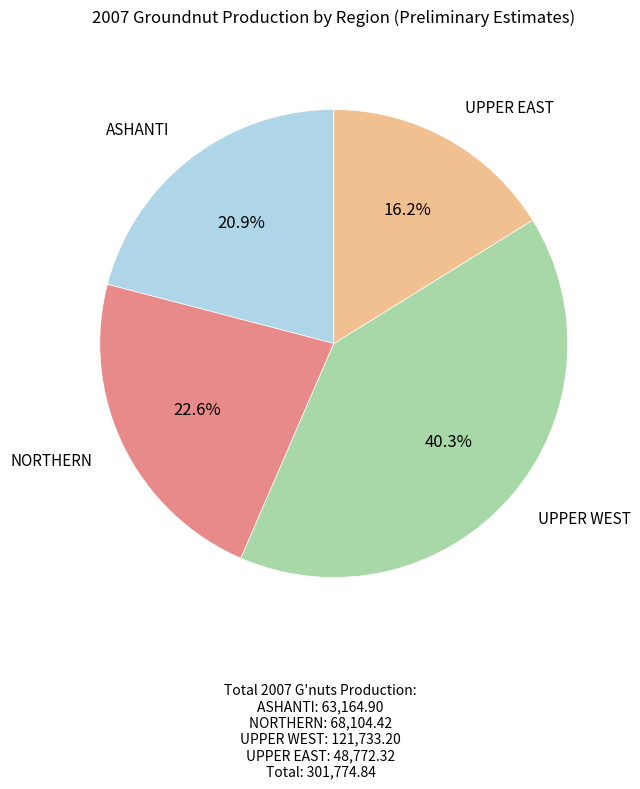

To the nearest percent, what is the average slice percentage?

25%